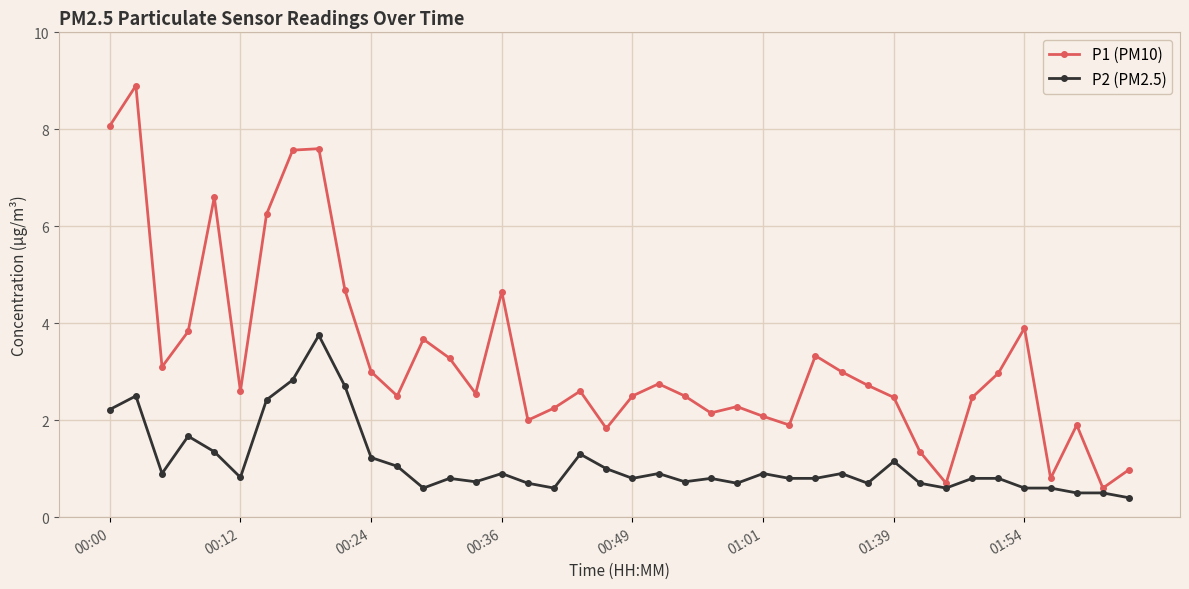

What is the value of the P2 (PM2.5) point at the 6th from the left?

0.8